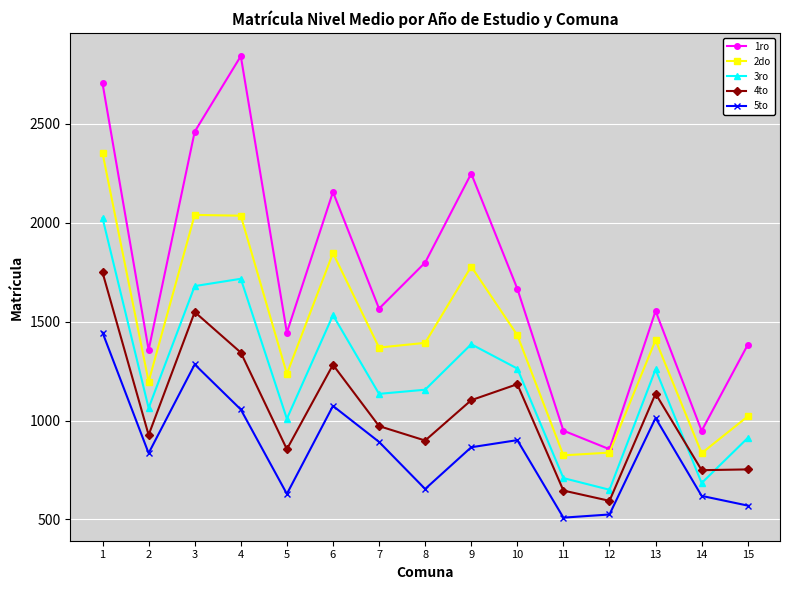

At which category does 4to reach its first local valley?

2